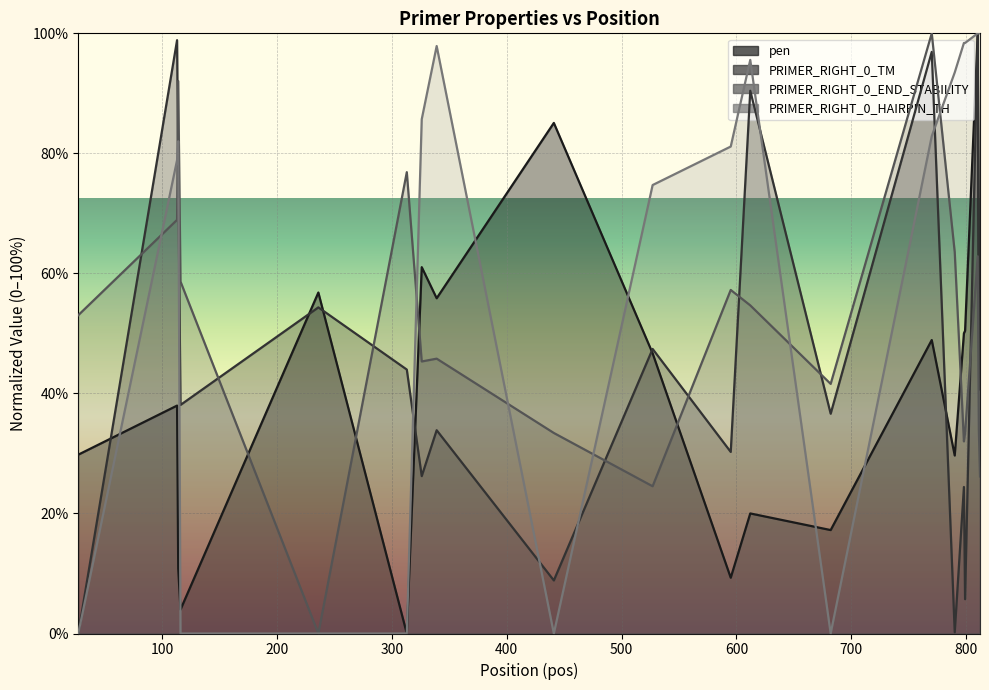

Reading left to right, transcribe all the data shown in this chart.

pen: 27=29.8	113=38.0	114=10.8	116=4.0	236=56.8	313=0.0	326=61.0	339=55.9	441=85.1	527=46.7	595=9.3	612=20.0	682=17.2	770=48.9	790=29.7	798=50.0	799=50.4	810=100.0	811=58.2	812=51.3
PRIMER_RIGHT_0_TM: 27=0.0	113=98.9	114=76.8	116=38.1	236=54.3	313=44.0	326=26.2	339=33.9	441=8.8	527=47.4	595=30.3	612=90.4	682=36.6	770=96.9	790=0.2	798=24.4	799=5.7	810=100.0	811=56.4	812=40.7
PRIMER_RIGHT_0_END_STABILITY: 27=53.0	113=68.9	114=92.1	116=58.6	236=0.0	313=76.9	326=45.3	339=45.8	441=33.4	527=24.5	595=57.2	612=54.7	682=41.6	770=100.0	790=63.6	798=32.0	799=33.4	810=62.9	811=33.9	812=26.2
PRIMER_RIGHT_0_HAIRPIN_TH: 27=0.0	113=78.9	114=82.0	116=0.0	236=0.0	313=0.0	326=85.7	339=97.9	441=0.0	527=74.7	595=81.1	612=95.6	682=0.0	770=82.9	790=93.5	798=98.4	799=98.4	810=100.0	811=100.0	812=100.0